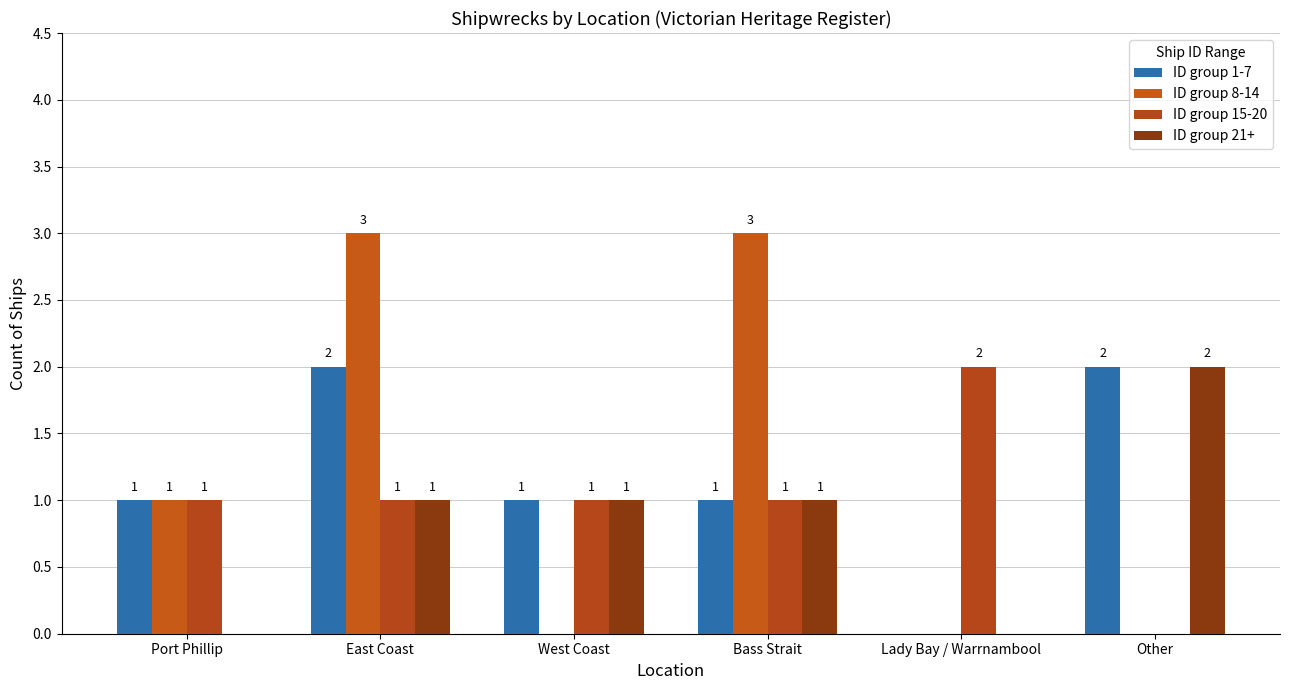

Which category has the lowest value in the ID group 1-7 series?

Lady Bay / Warrnambool